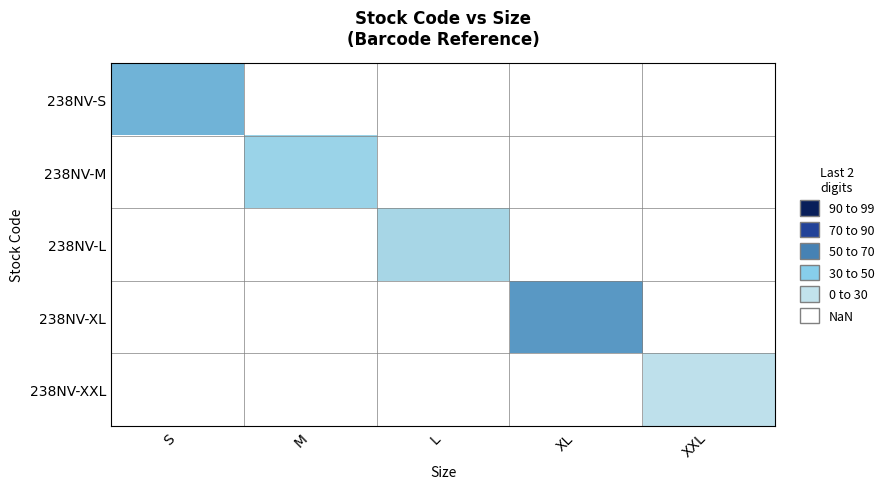

How many positive values does the 238NV-L series have?

1